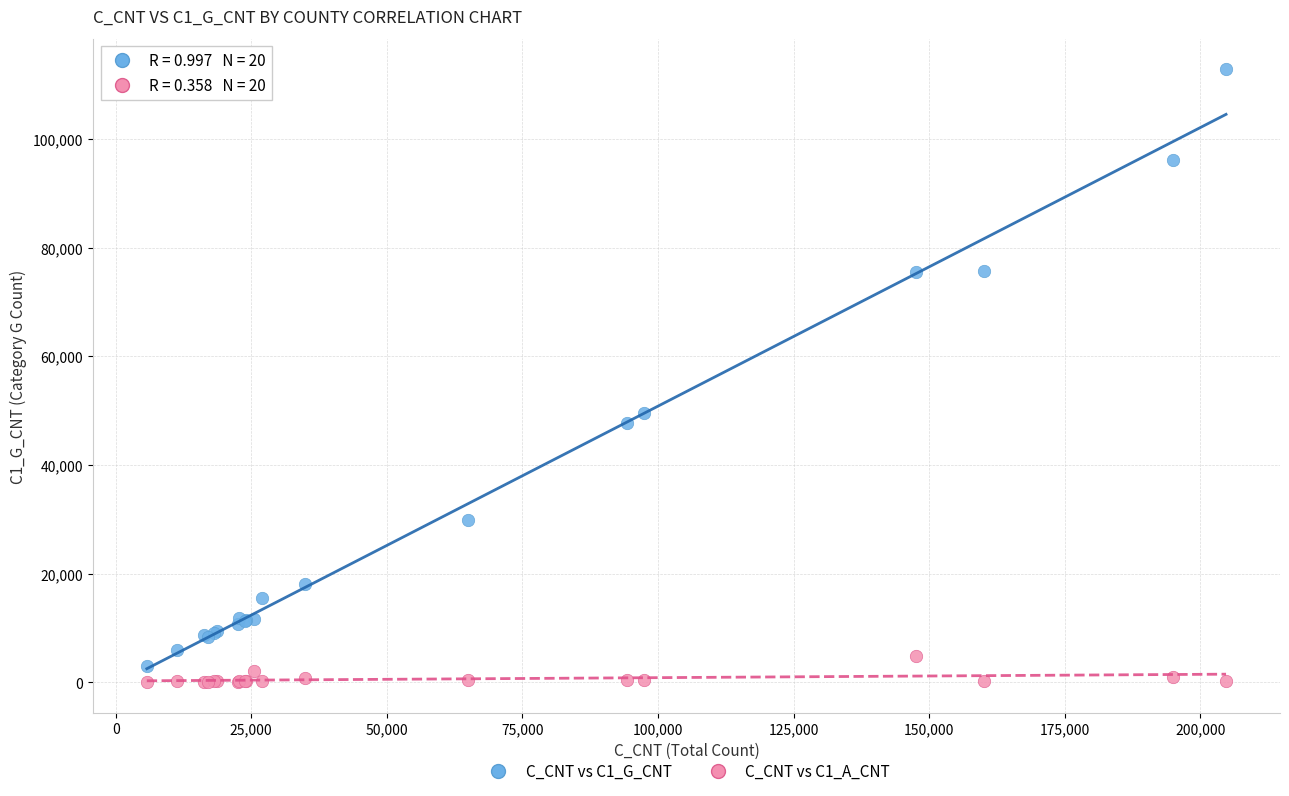

What is the X range (max minus min) for the scatter plot?

198985